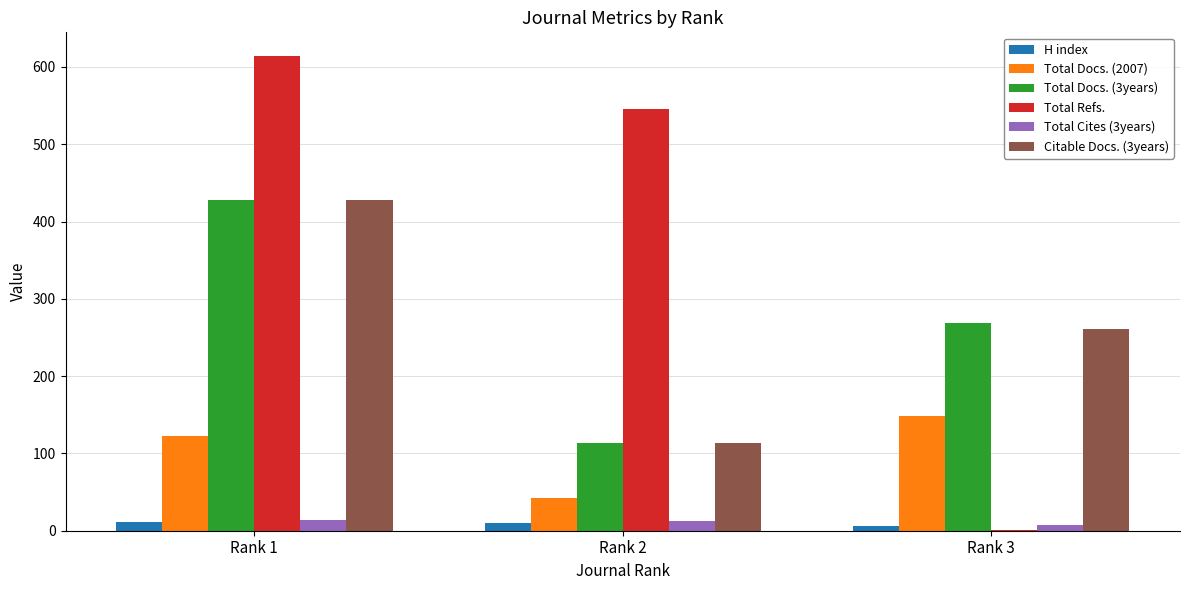

Count the number of categories in the chart.

3